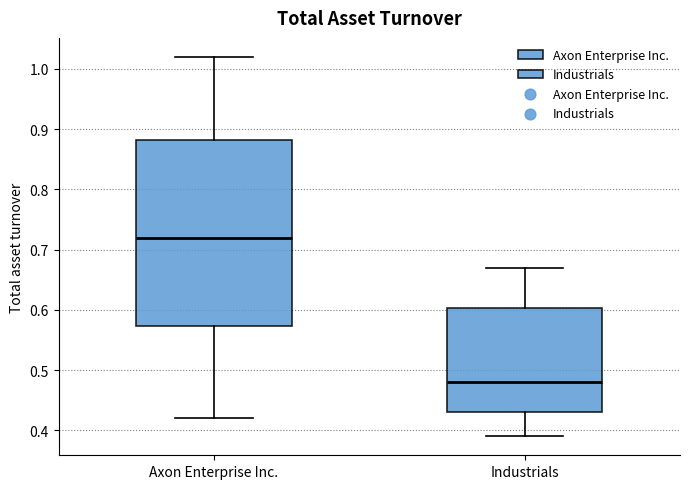

Which box's median line is the highest?

Axon Enterprise Inc.